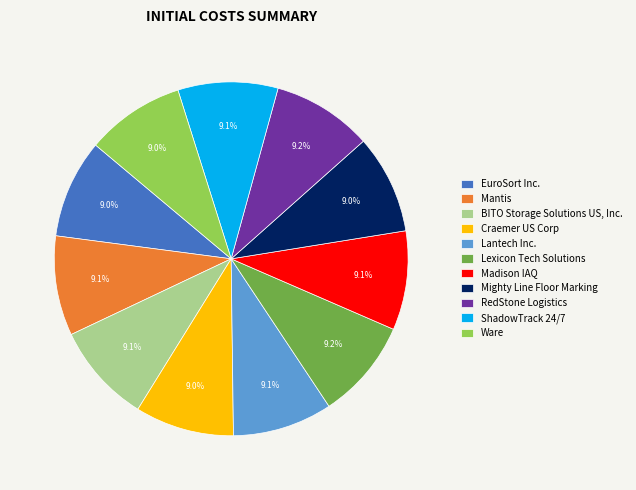

Approximately how many times larger is the value at Lexicon Tech Solutions compared to Mantis?

1.0